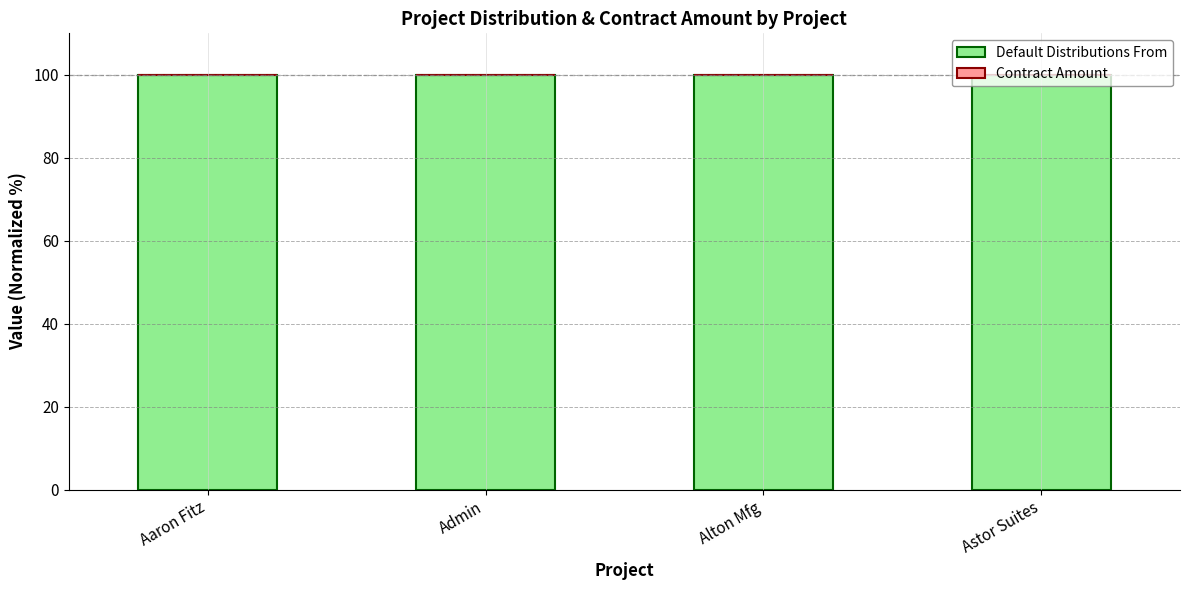

Is it true that Contract Amount equals 0 at Aaron Fitz?

True